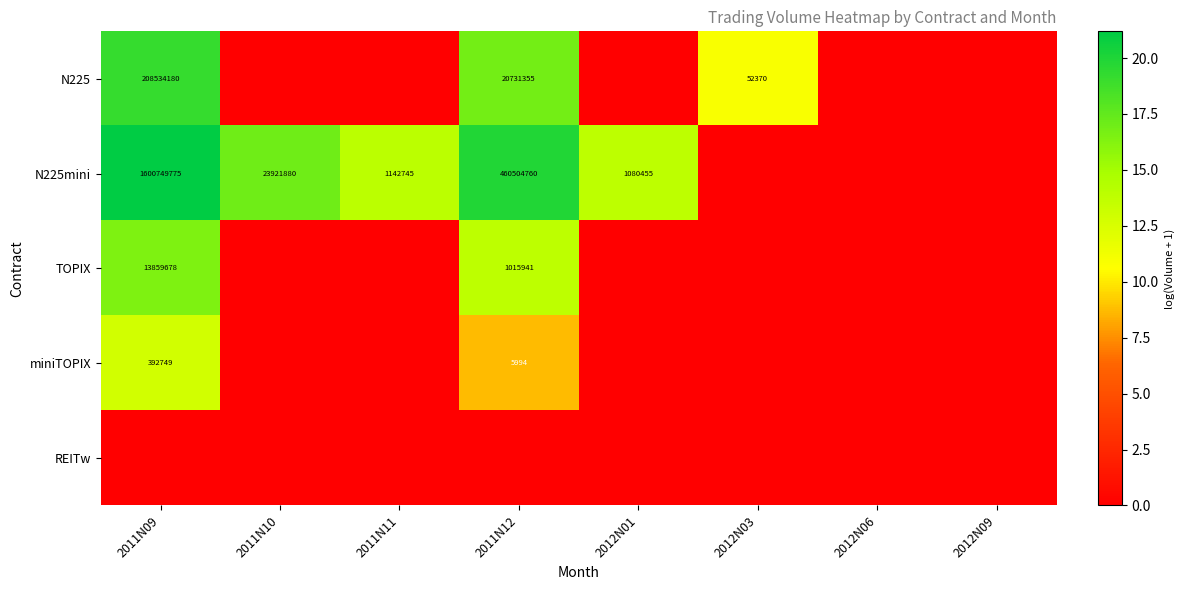

Is it true that N225mini equals 460504760 at 2011N12?

True